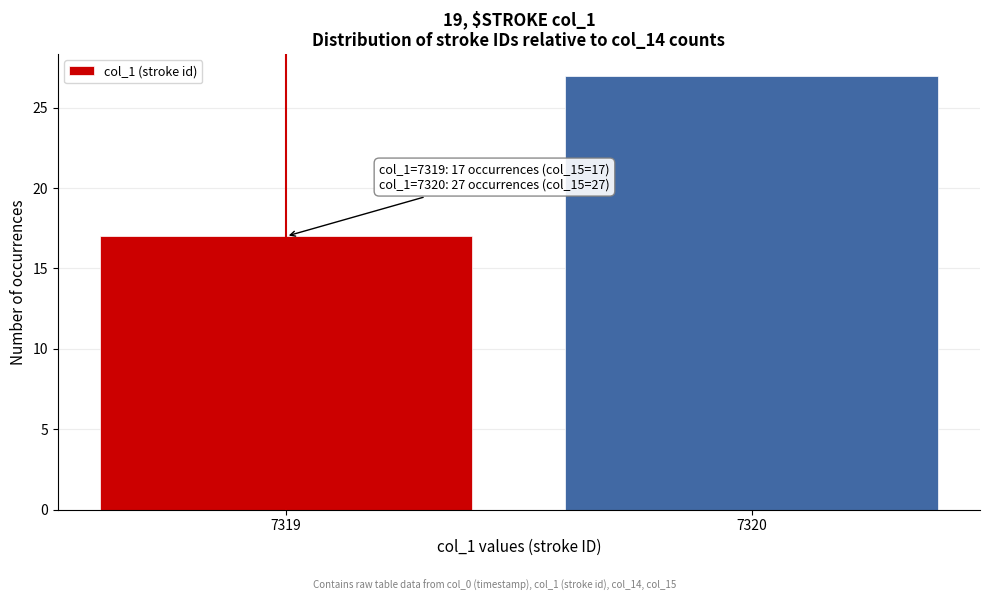

Reading right to left, list all the values displayed in this chart.

27	17